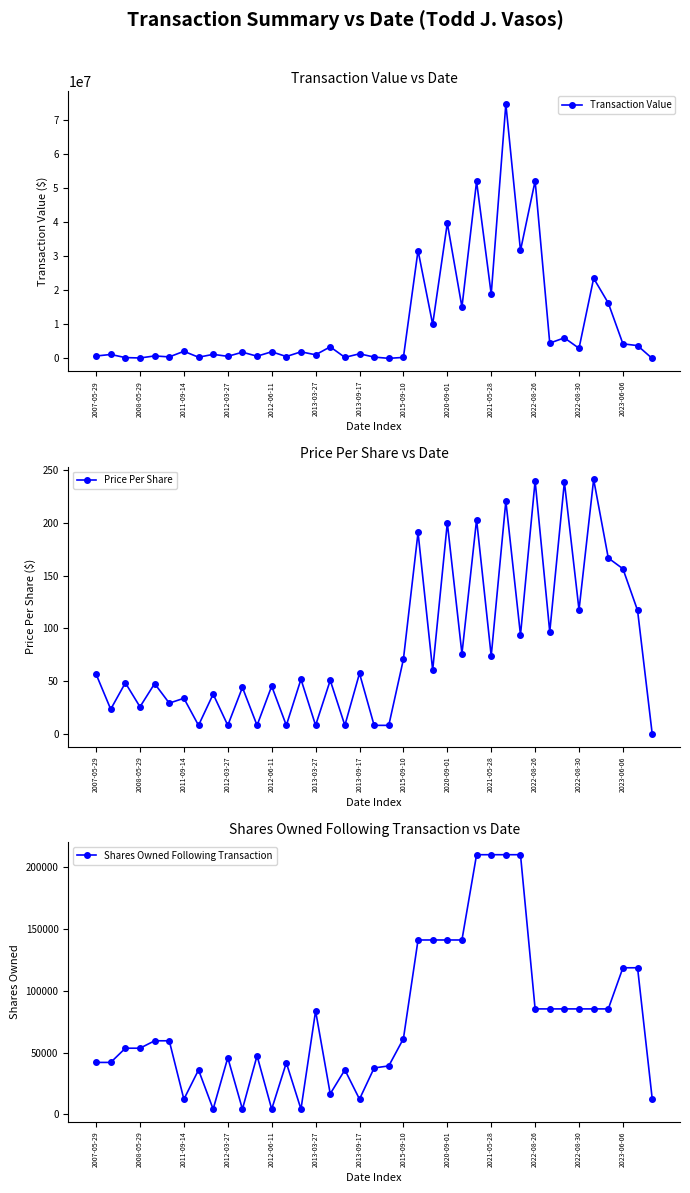

Reading left to right, transcribe all the data shown in this chart.

Transaction Value: 708000.0	1165550.0	252051.0	133301.0	735661.0	449307.0	2089393.0	359488.0	1192126.0	617271.0	1830105.0	655235.0	1952202.0	557002.0	1938193.0	1070721.0	3400250.0	312966.0	1357635.0	399875.0	26192.0	304119.0	31631893.0	9992217.0	39655167.0	15048000.0	51877657.0	18838950.0	74567105.0	31636064.0	52033563.0	4498411.0	6032500.0	2969297.0	23492481.0	16229103.0	4280887.0	3759756.0	0.0
Price Per Share: 56.6	23.3	48.4	25.6	47.6	29.1	33.7	8.0	37.6	8.0	44.0	8.0	45.2	8.0	51.8	8.0	50.8	8.0	57.4	8.0	8.0	70.7	191.1	60.4	200.3	76.0	203.3	73.8	221.0	93.7	240.1	96.7	239.0	117.6	241.5	166.9	156.7	117.1	0.0
Shares Owned Following Transaction: 42087.0	42087.0	53583.0	53583.0	59583.0	59583.0	12300.0	35988.0	4312.0	45900.0	4312.0	47473.0	4312.0	41765.0	4312.0	83695.0	16695.0	36052.0	12383.0	37607.0	39256.0	61270.0	141116.0	141116.0	141116.0	141116.0	210078.0	210078.0	210078.0	210078.0	85369.0	85369.0	85369.0	85369.0	85369.0	85369.0	118635.0	118635.0	12786.0